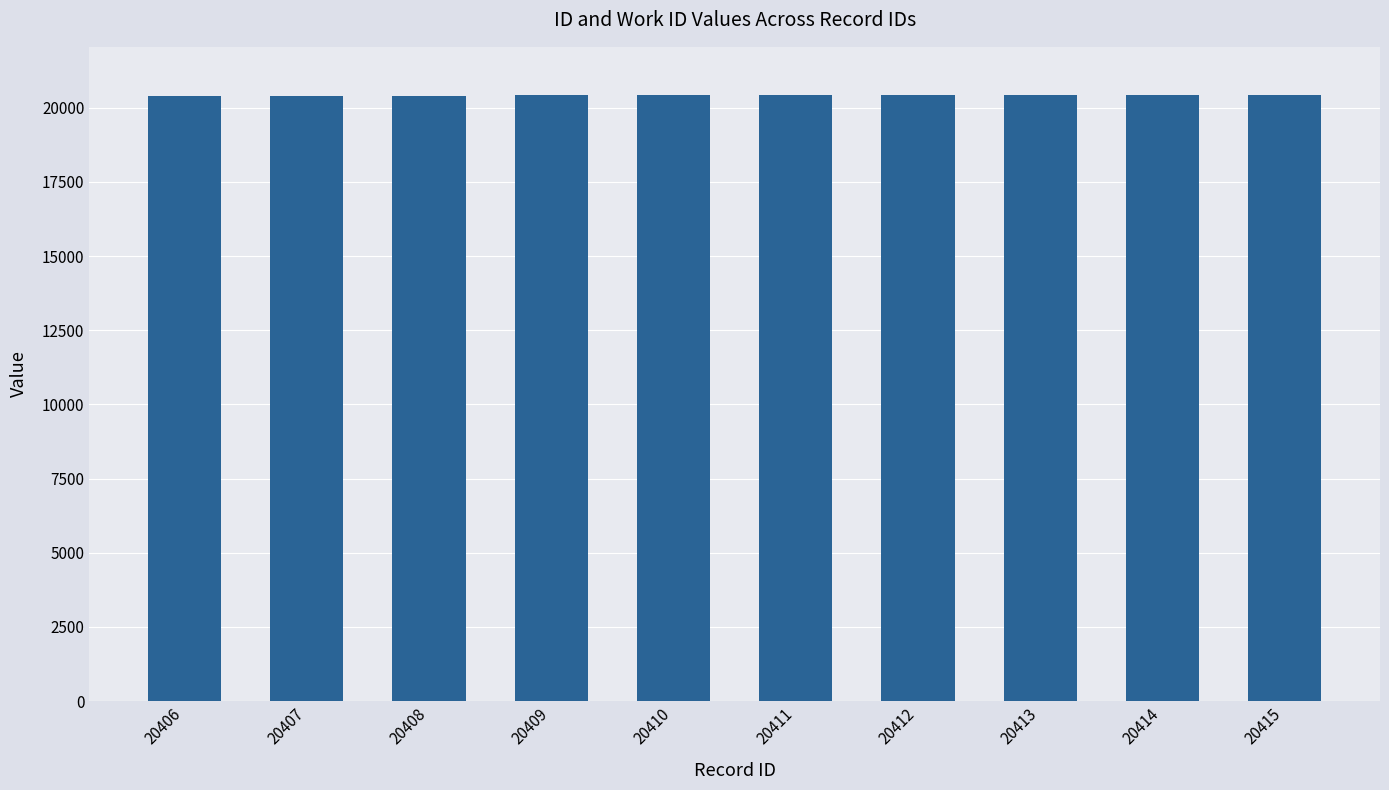

How many data points are less than 20411?

5